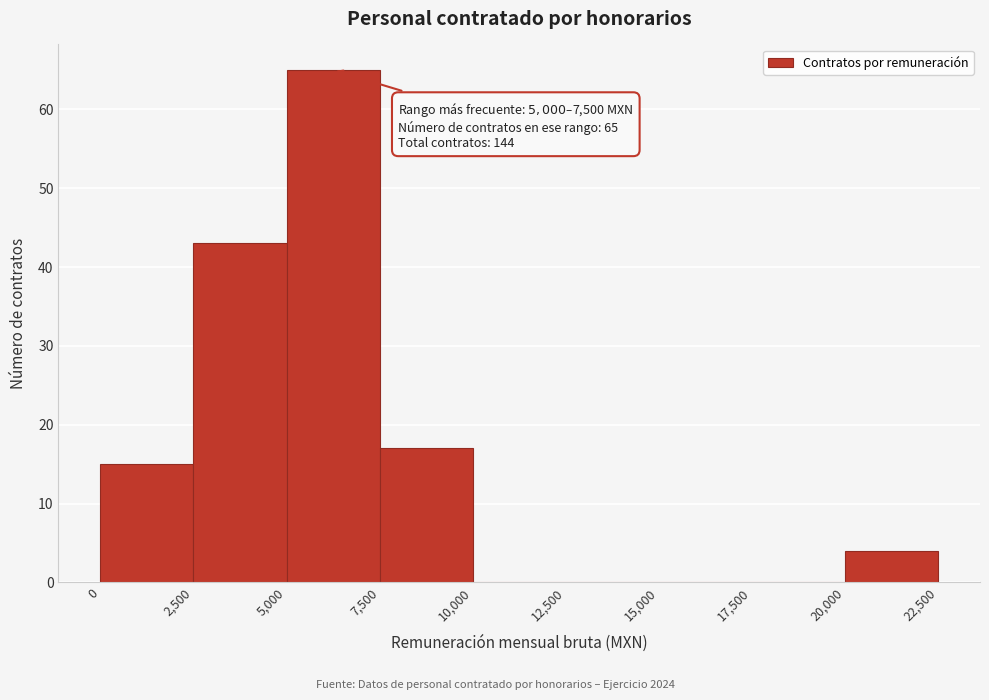

Over which range of the x-axis is the bar tallest?

5,000 to 7,500